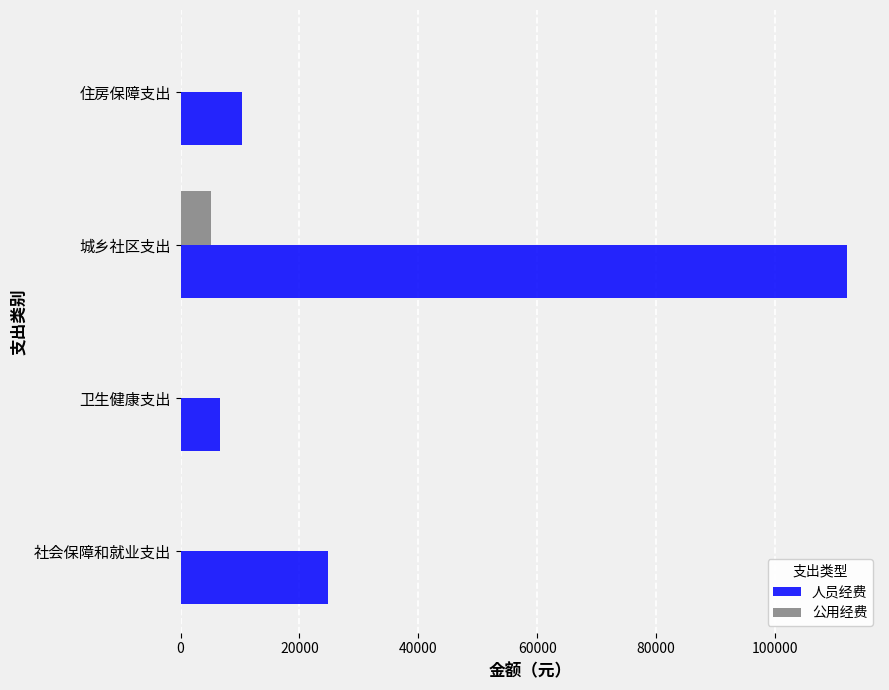

What is the highest value of the 人员经费 series?

112066.6